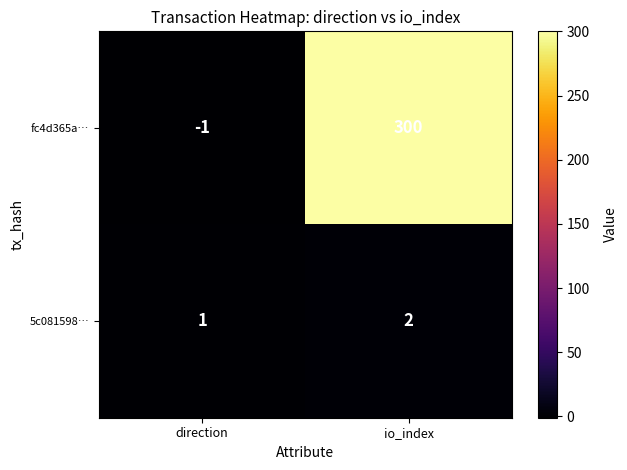

How many categories are shown in the chart?

2